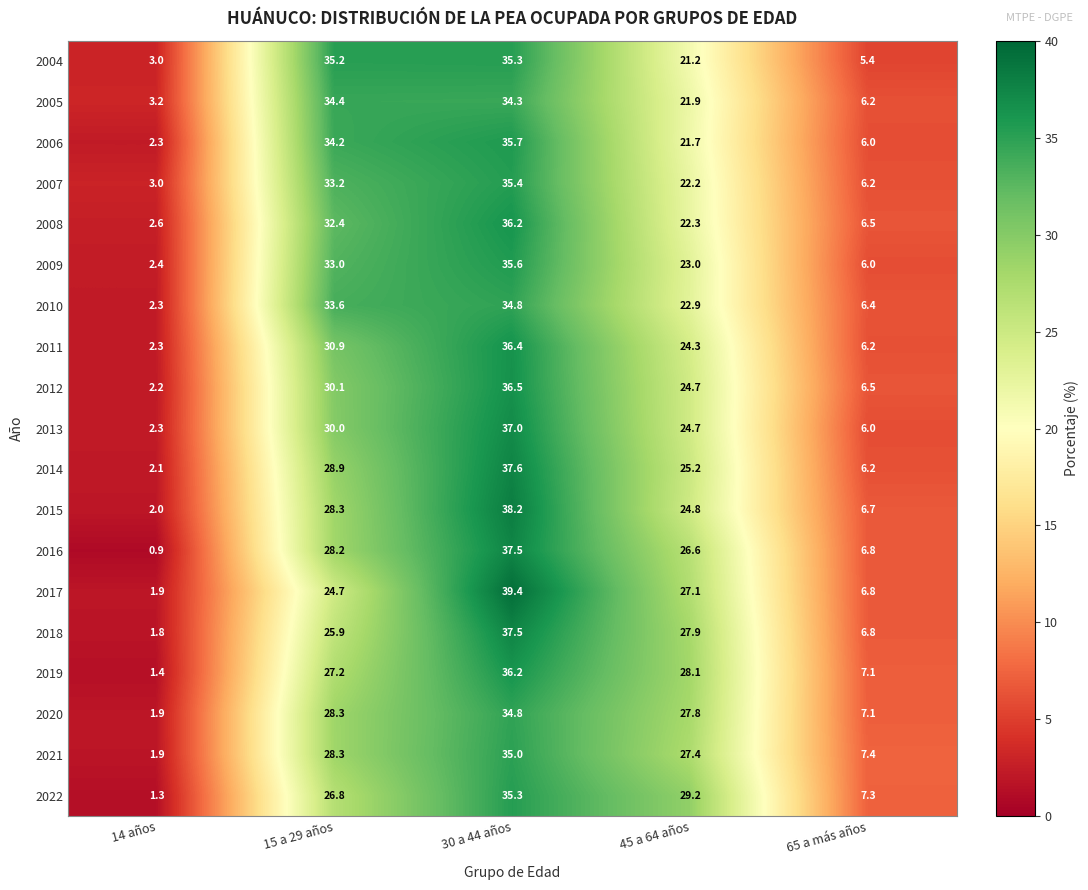

What is the difference between the maximum and minimum values in the 2013 series?

34.7